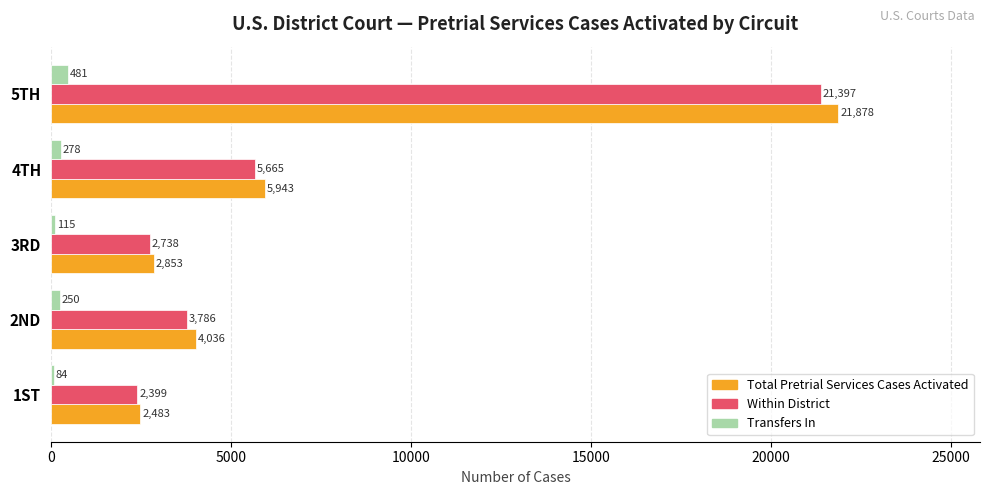

What is the minimum value for Total Pretrial Services Cases Activated?

2483